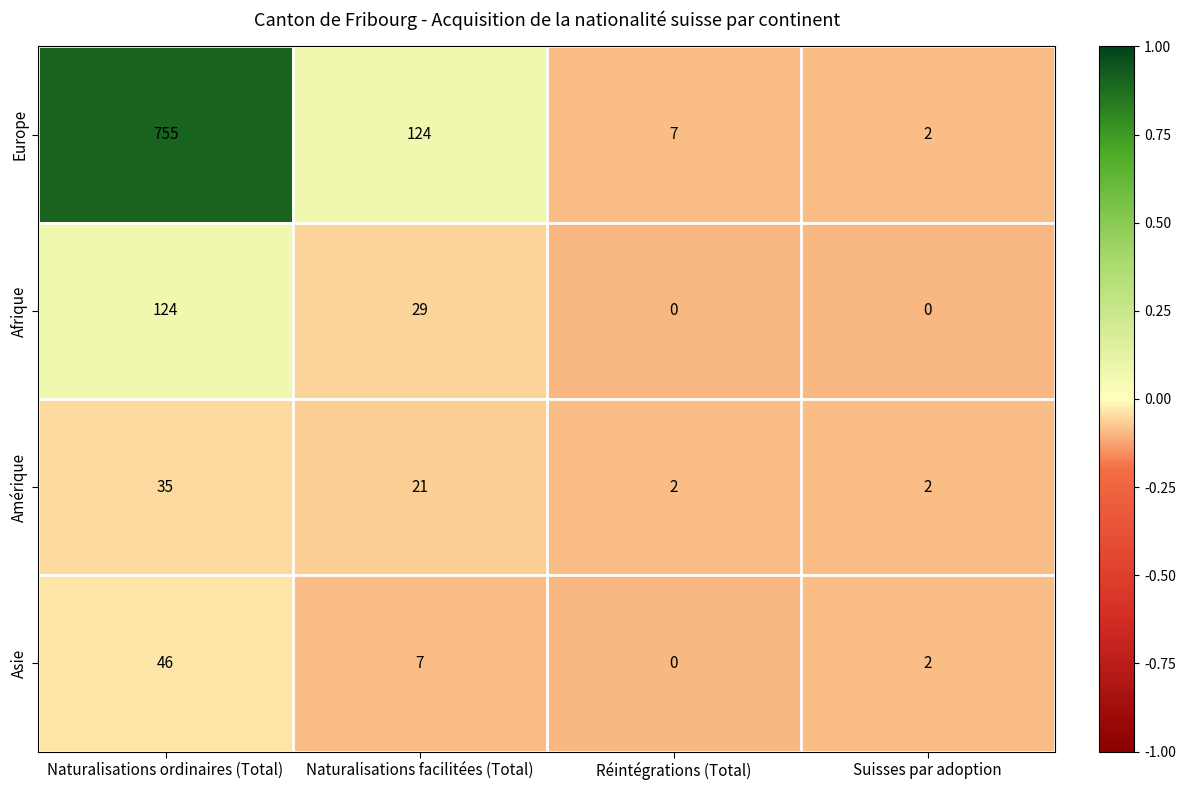

At Naturalisations facilitées (Total), list the series in order from smallest to largest.

Asie, Amérique, Afrique, Europe